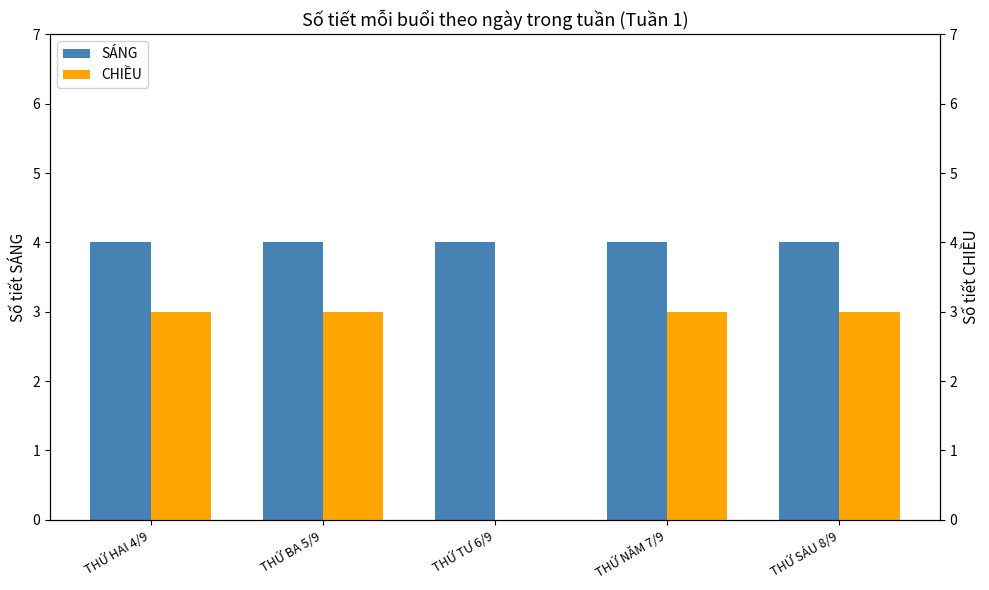

What is the greatest value displayed?

4